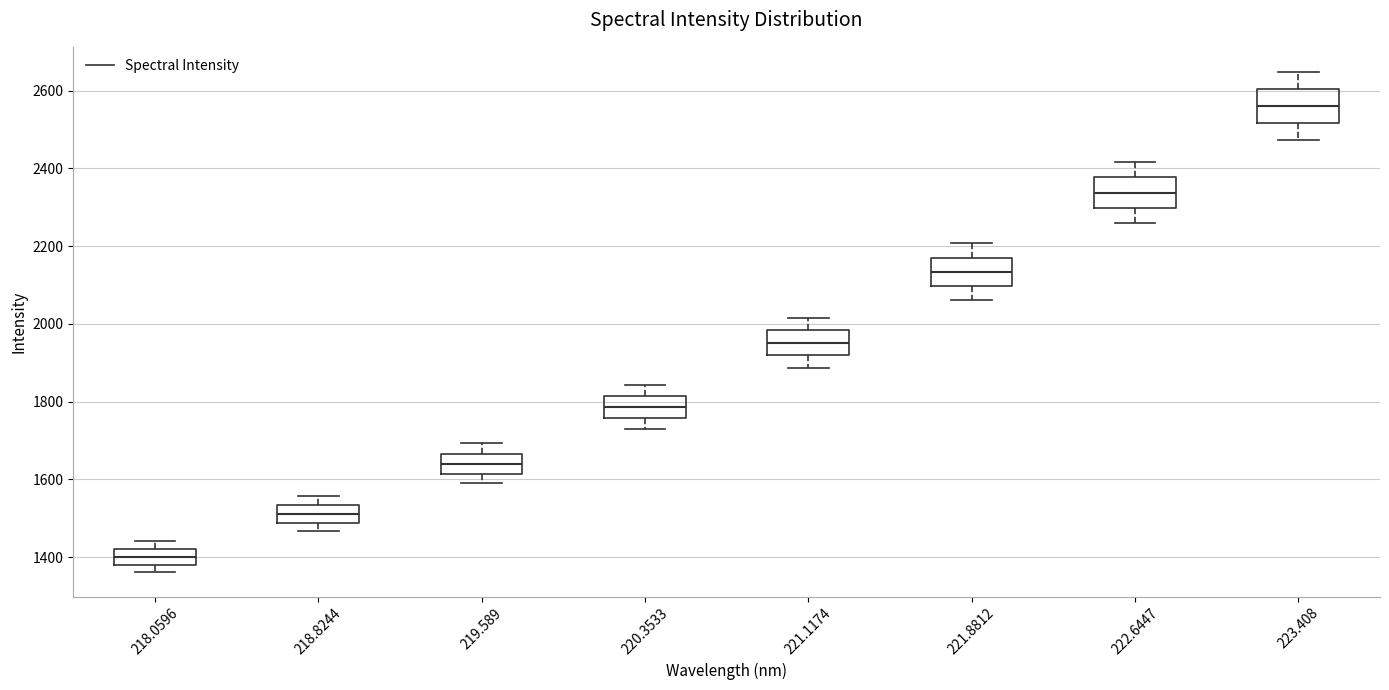

Which box's median line is the lowest?

218.0596